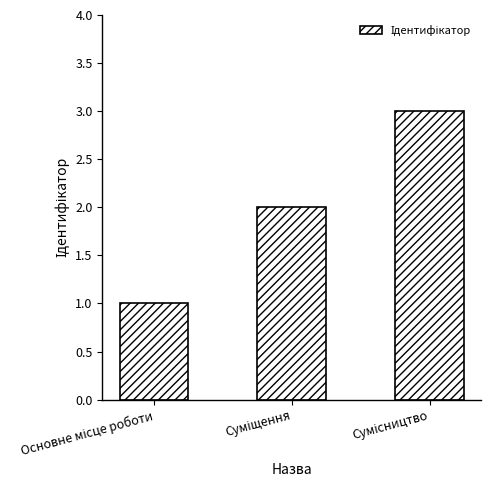

What is the greatest value displayed?

3